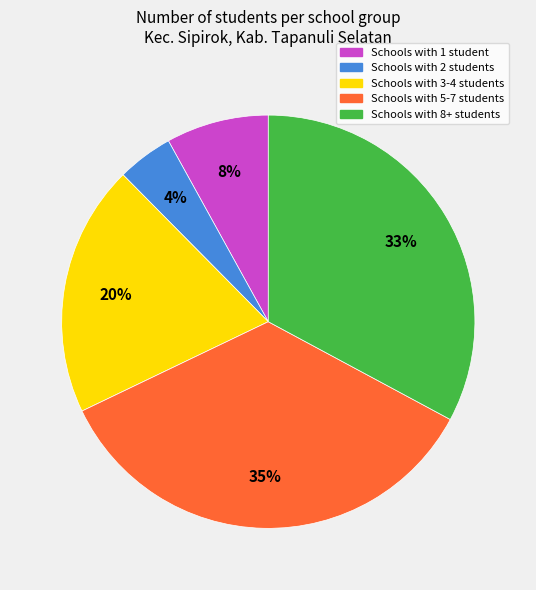

To the nearest percent, what is the average slice percentage?

20%